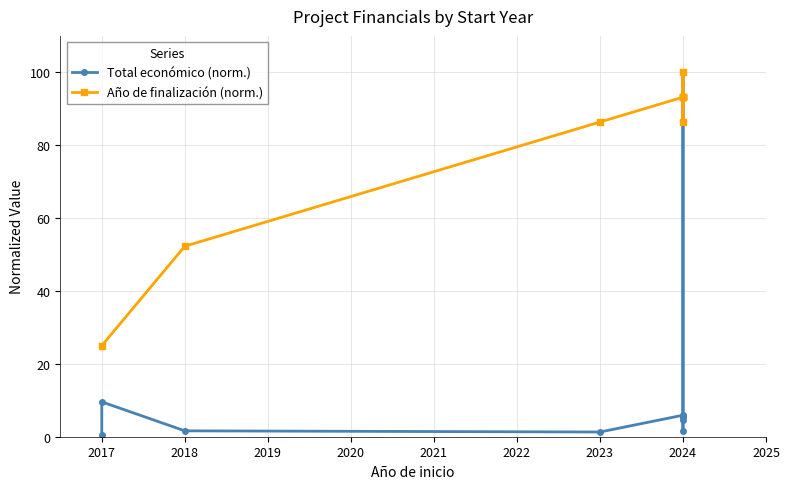

How many interior local peaks (higher than both neighbors) does the data have?

3